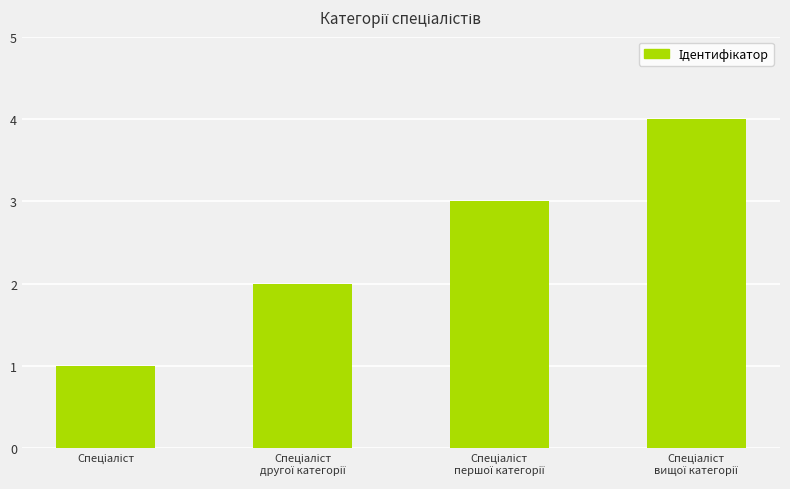

How many bars are there in total?

4